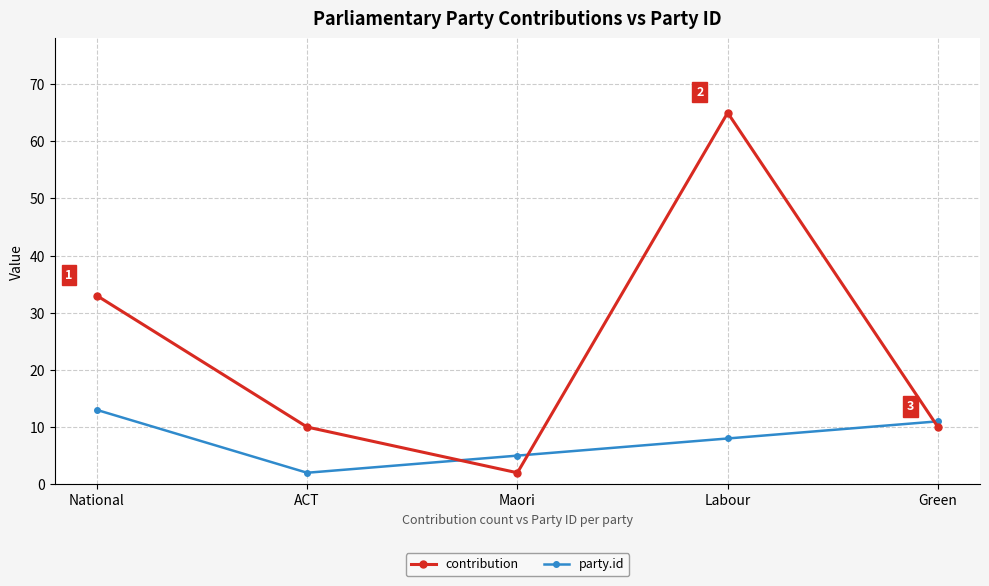

How many times do party.id and contribution cross each other?

3